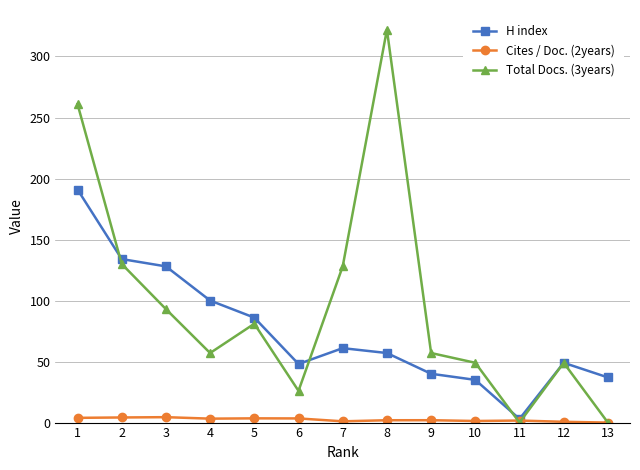

Between 1 and 7, which series saw the biggest shift?

Total Docs. (3years)